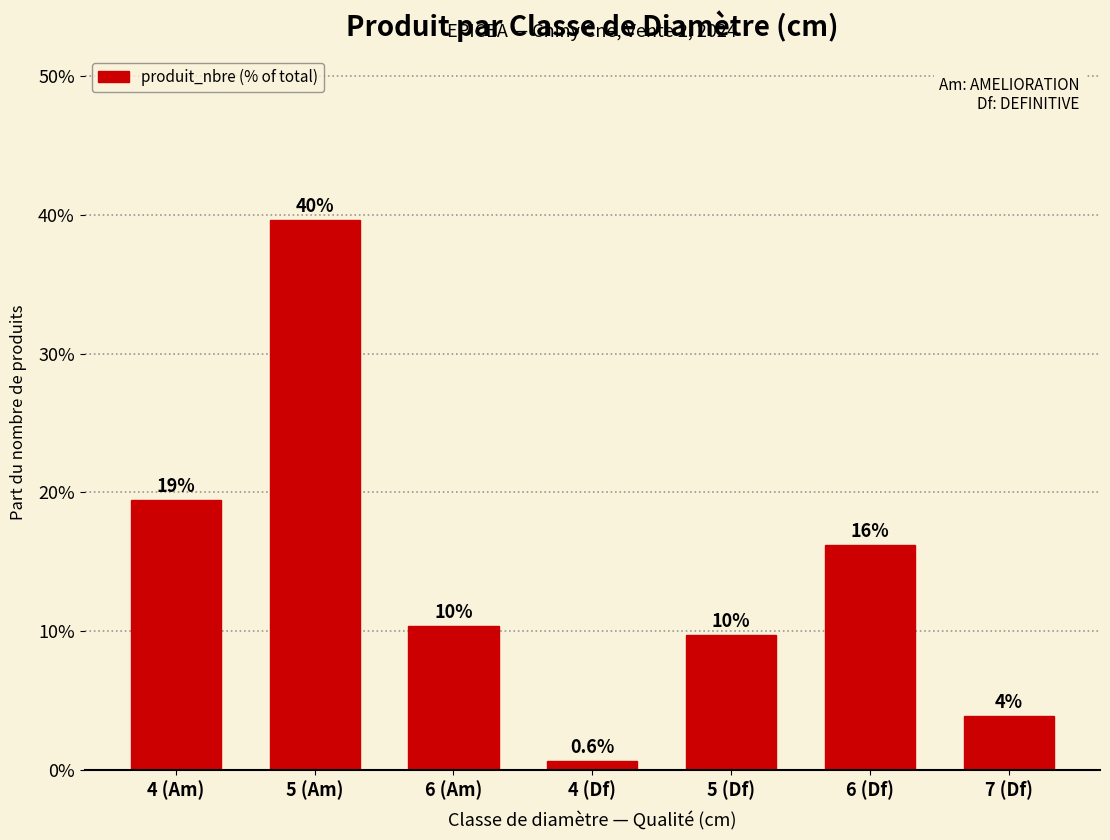

Are the bars horizontal?

No